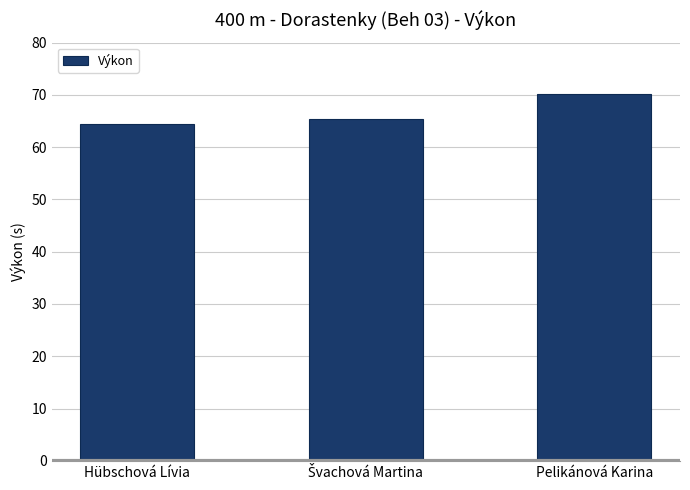

What is the sum of the values at Hübschová Lívia and Pelikánová Karina?

134.6